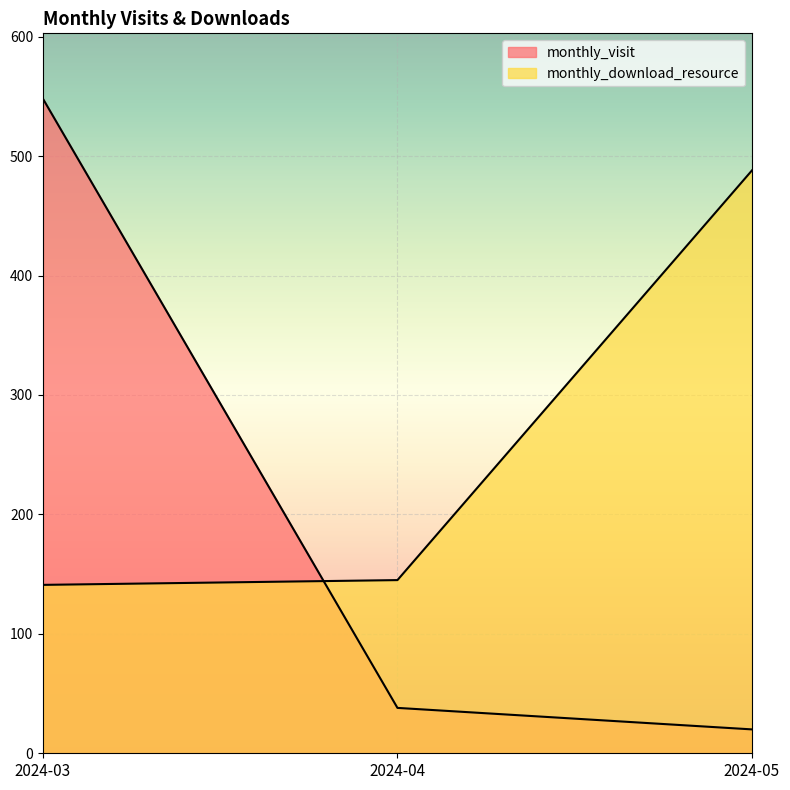

Rank the categories by monthly_download_resource value from highest to lowest.

2024-05, 2024-04, 2024-03